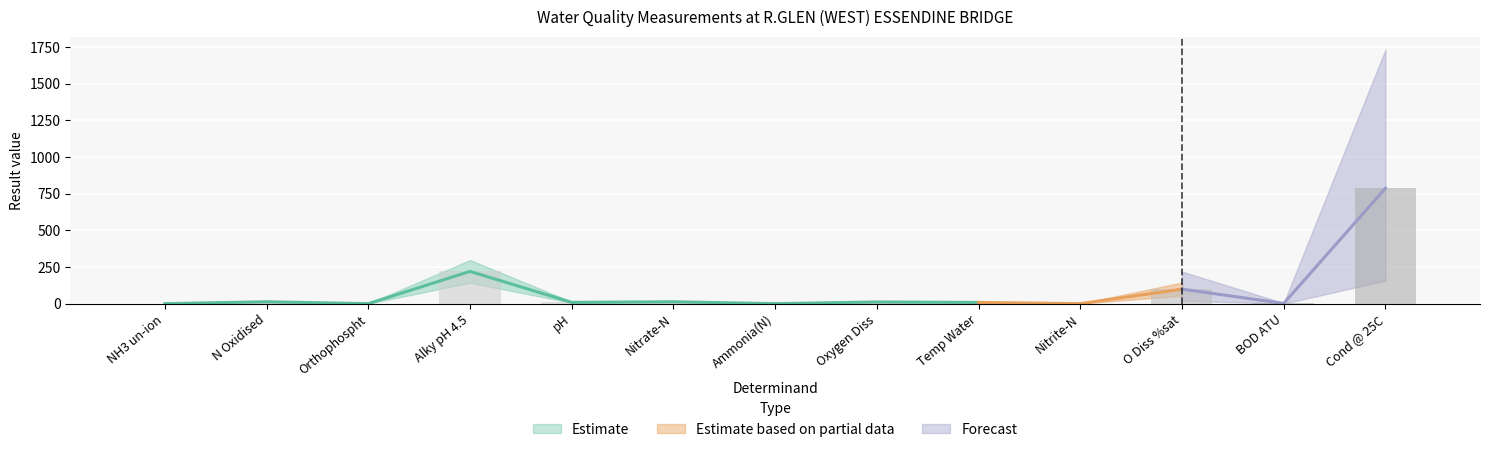

What is the difference between the maximum and second lowest values?

787.0